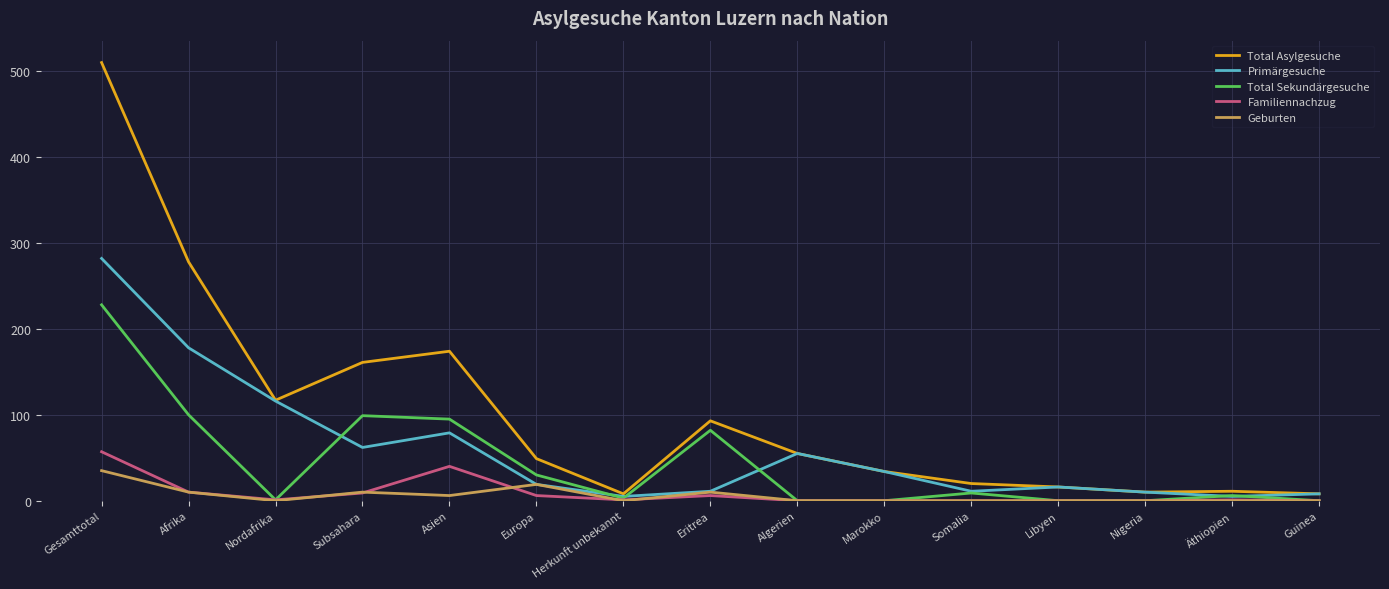

Which series changed the most between Subsahara and Guinea?

Total Asylgesuche